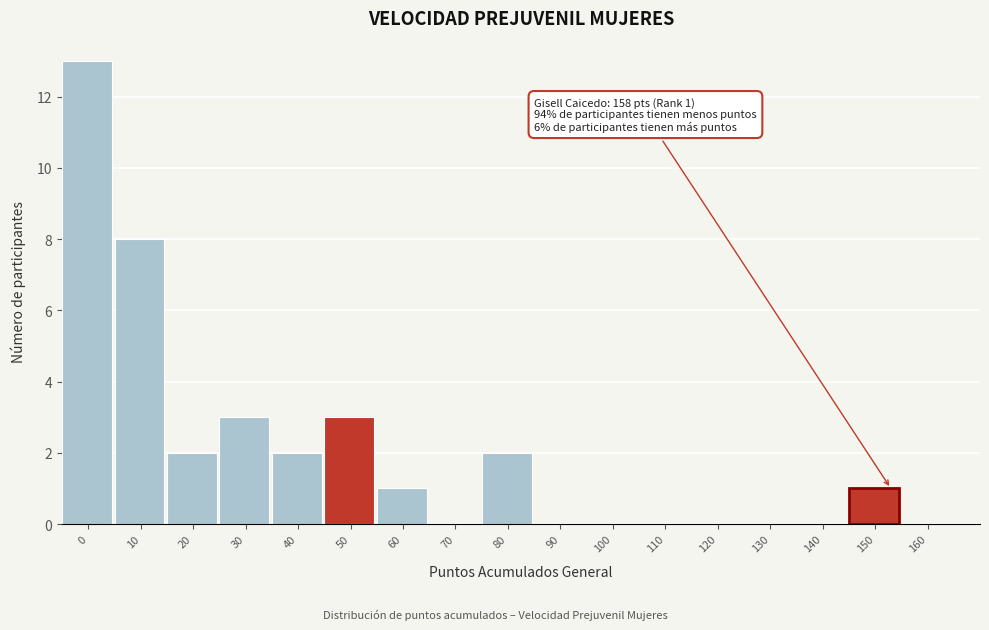

Reading left to right, transcribe all the data shown in this chart.

0=13	10=8	20=2	30=3	40=2	50=3	60=1	70=0	80=2	90=0	100=0	110=0	120=0	130=0	140=0	150=1	160=0